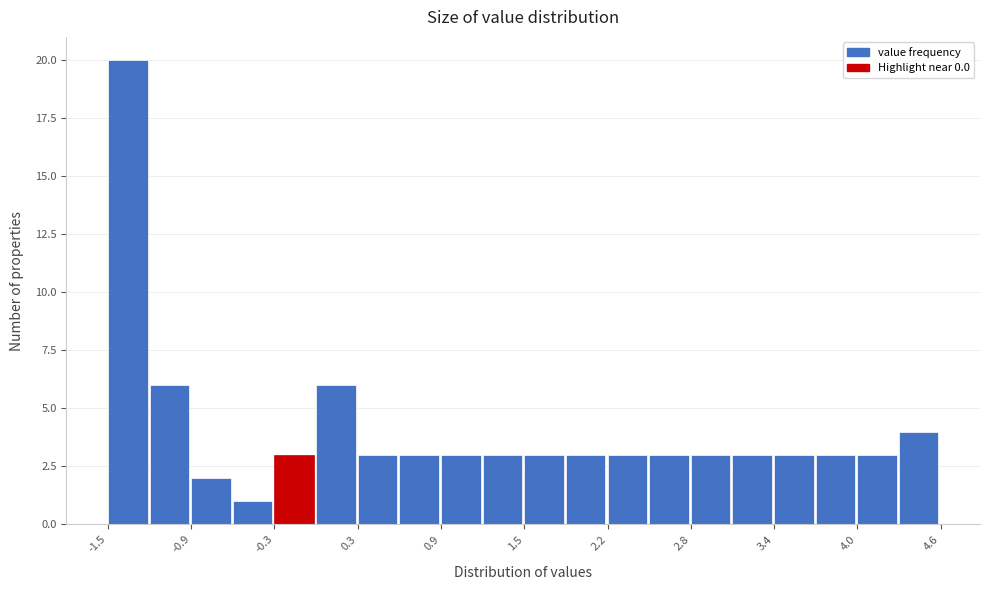

Around what value on the x-axis is the tallest bar? Give the approximate position of its centre, as read against the axis.

-1.4